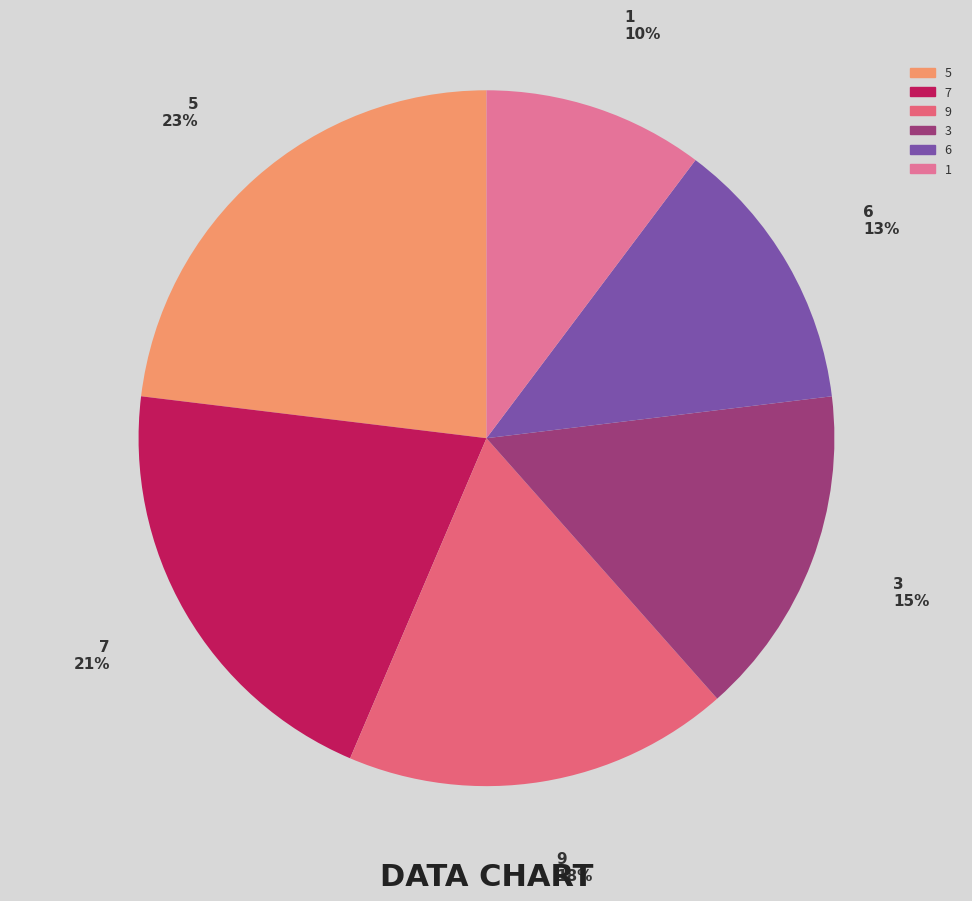

What is the largest slice in the pie chart?

5